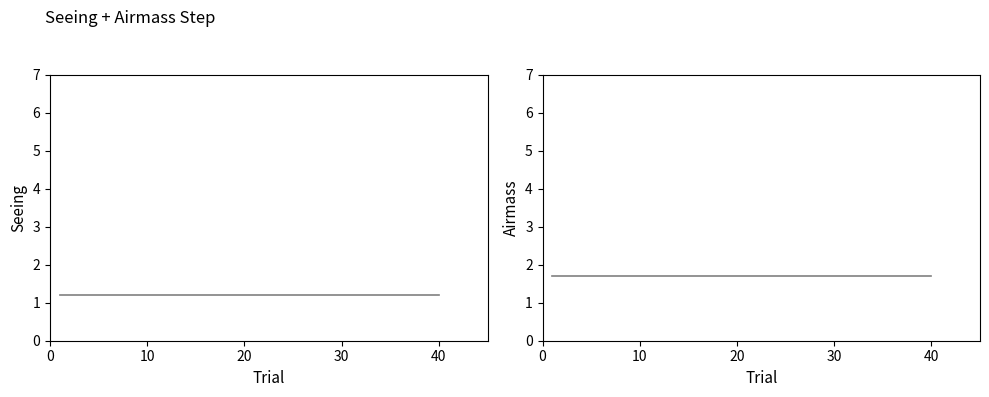

What is the sum of all Seeing values?

48.0